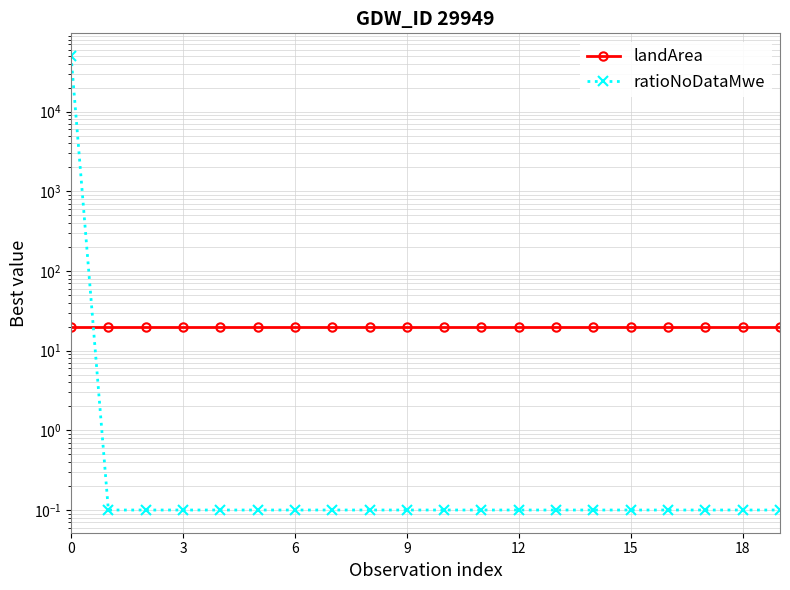

What is the maximum value shown in the chart?

50000.1